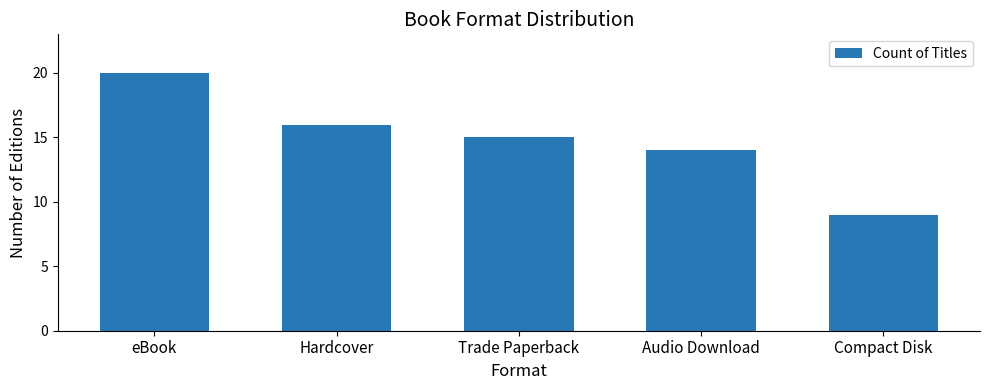

What is the difference between the maximum and second lowest values?

6